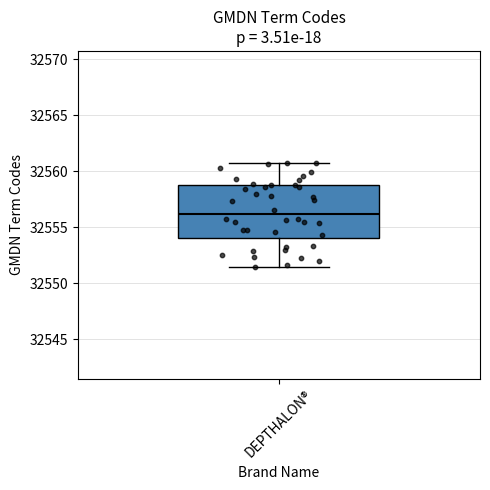

Read this box plot against the y-axis: the position of the median line, the range covered by the box, and the ends of both whiskers. The values are not printed on the chart, so give them approximately, as read against the axis.

median 32556.0, box 32554.0 to 32559.0, whiskers 32551.5 to 32561.0